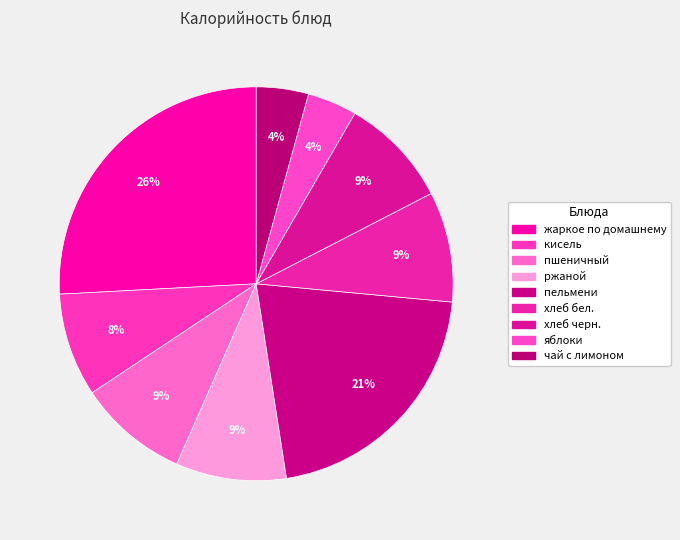

What percentage do хлеб черн. and яблоки together represent?

13.1%